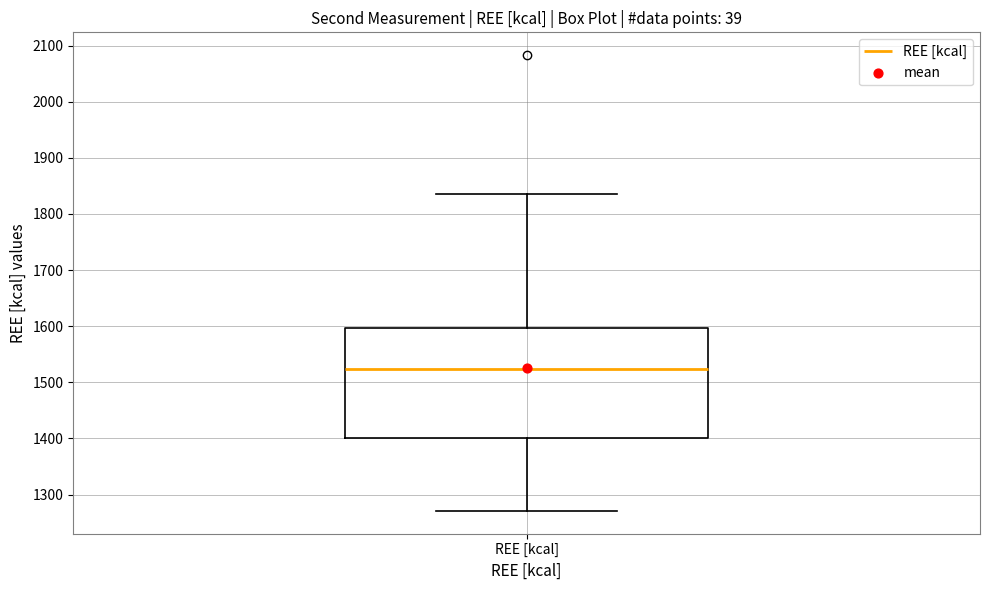

Where does the upper whisker of the box for REE [kcal] end on the y-axis? The values are not printed on the chart, so give them approximately, as read against the axis.

1840